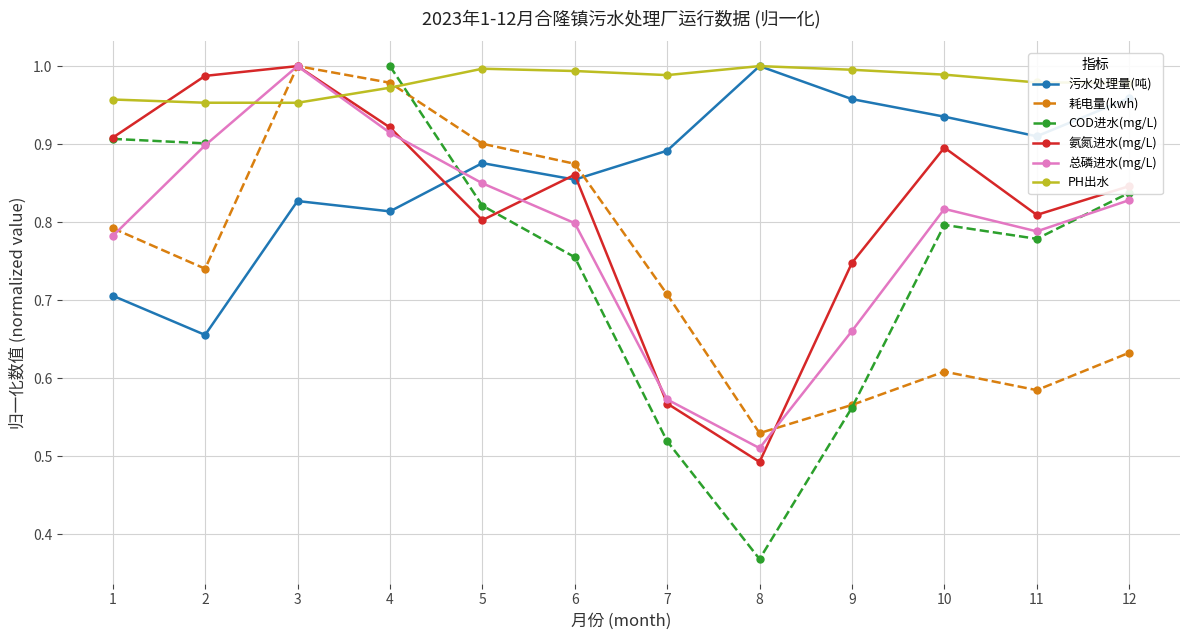

What is the difference between the second highest and minimum values in the 污水处理量(吨) series?

0.3